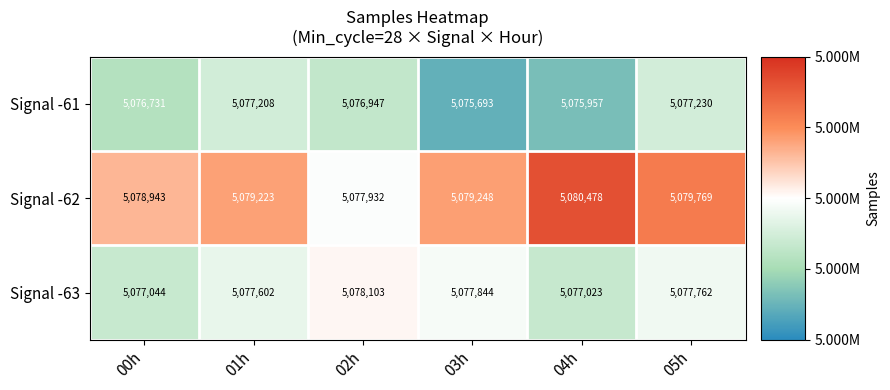

How many data points in Signal -63 are less than 5077762?

3